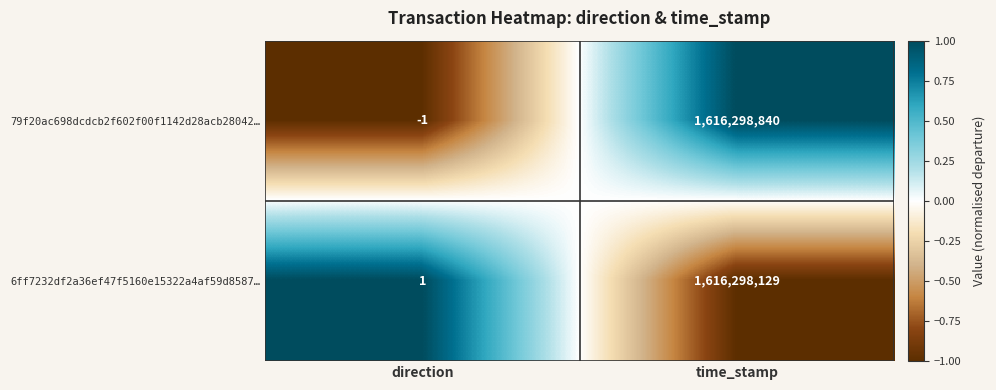

What is the difference between the highest and lowest values at time_stamp?

711